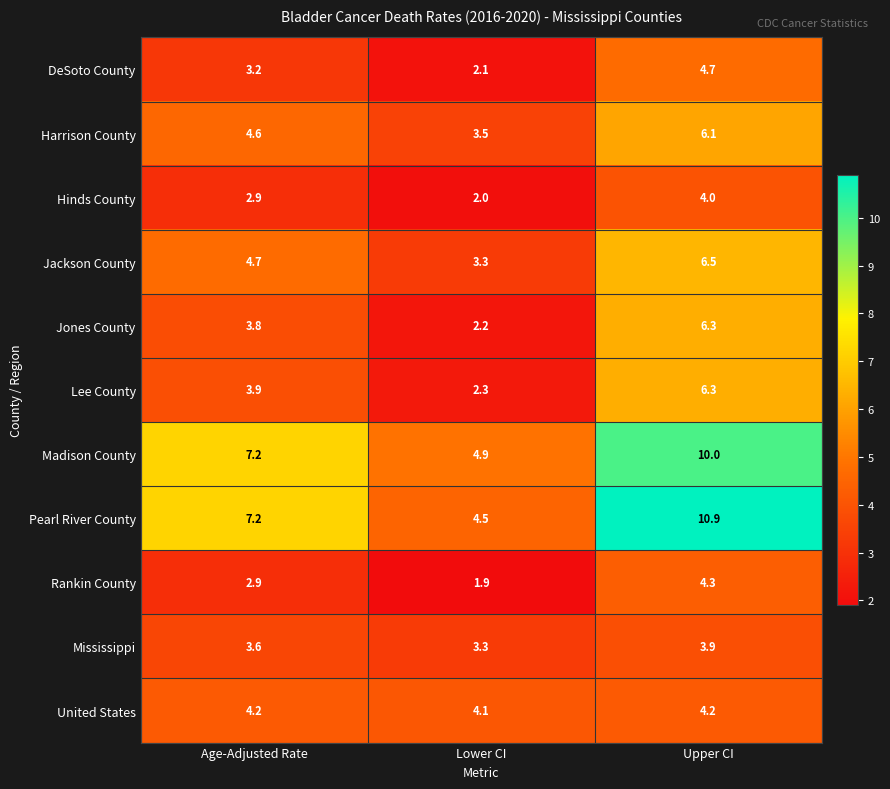

Count the number of categories in the chart.

3